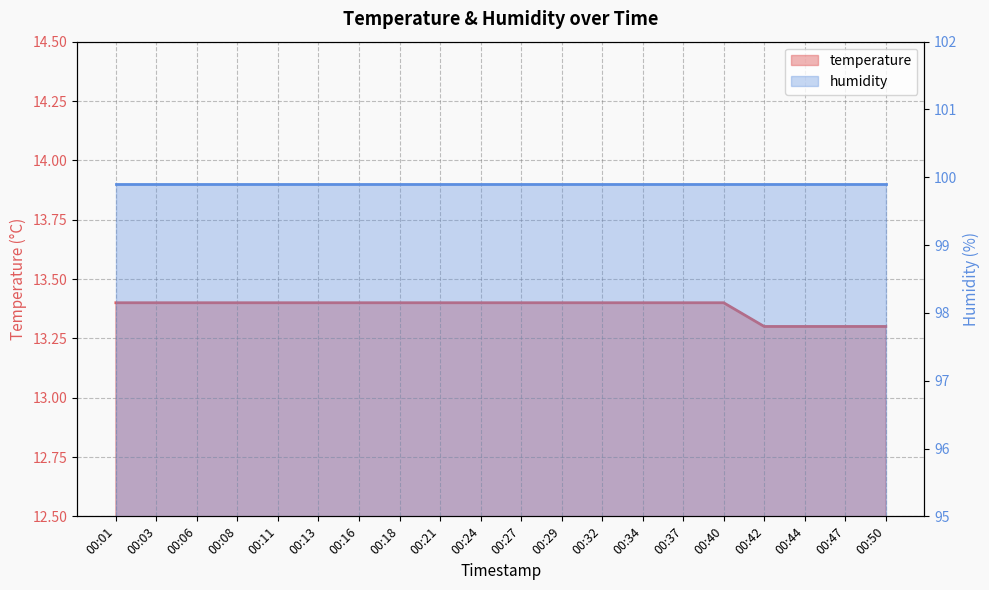

At how many categories does at least one series exceed 78?

20